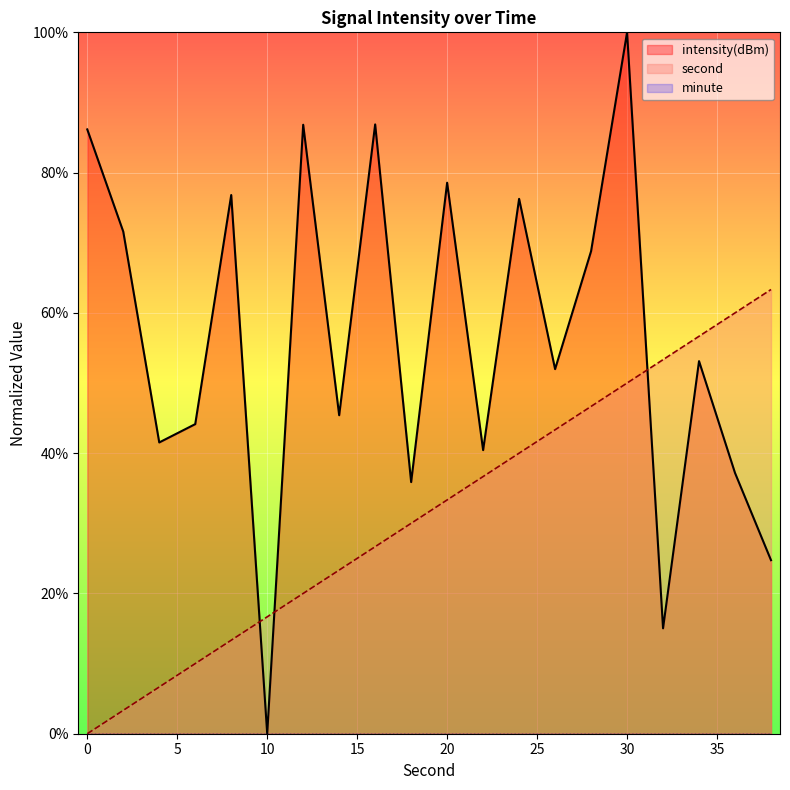

True or false: second has more than 2 points higher than both neighbors.

False